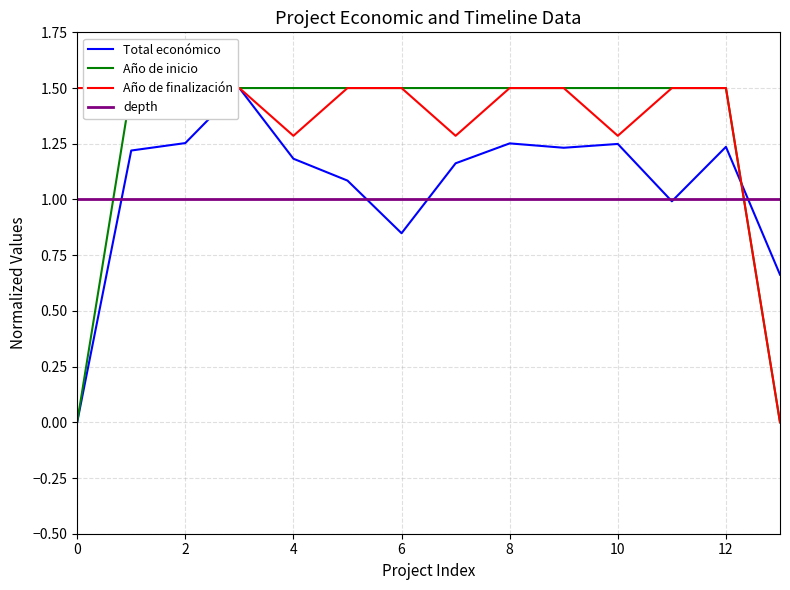

The Total económico series shows 1.5 at 6. True or false?

False